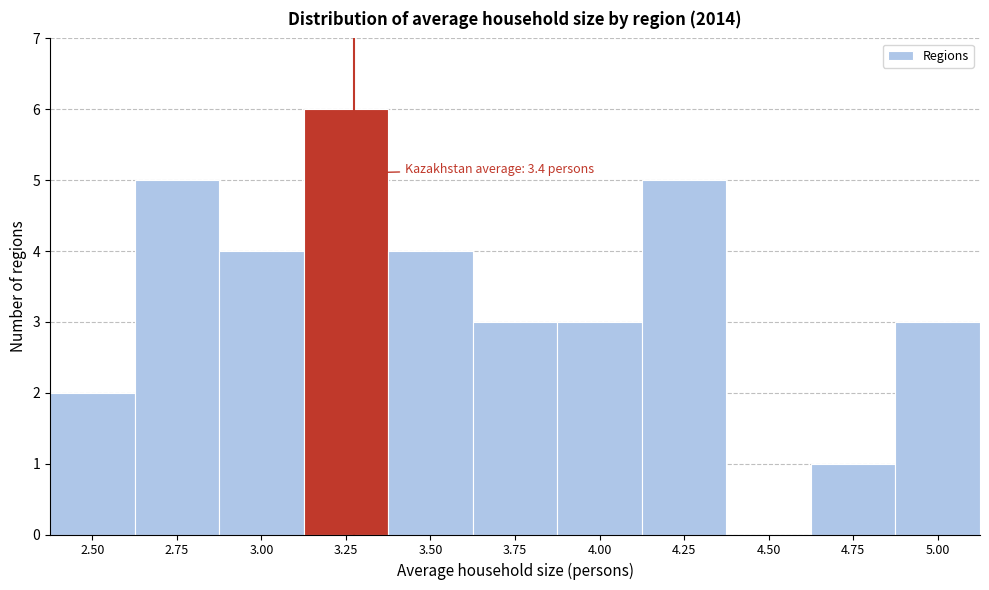

Reading left to right, extract all data points from this chart.

2.50=2	2.75=5	3.00=4	3.25=6	3.50=4	3.75=3	4.00=3	4.25=5	4.50=0	4.75=1	5.00=3